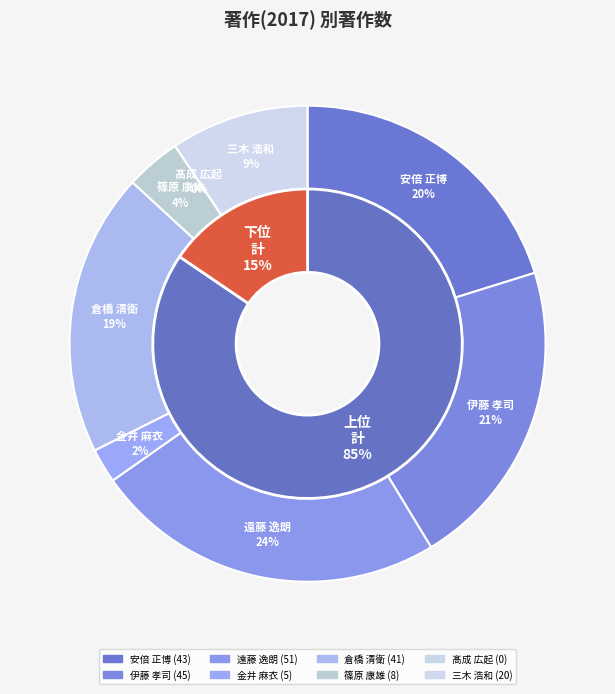

Do 髙成 広起 and 三木 浩和 together represent more than half of the pie?

No